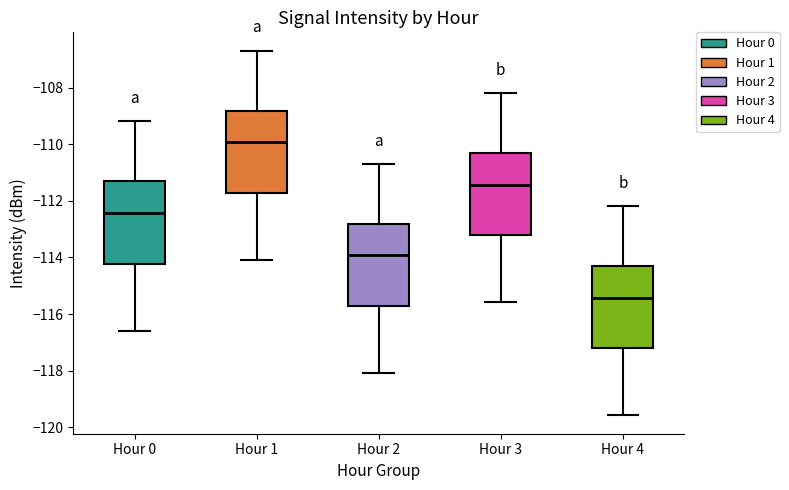

Where does the median line of the box for Hour 0 sit on the y-axis? The values are not printed on the chart, so give them approximately, as read against the axis.

-112.4